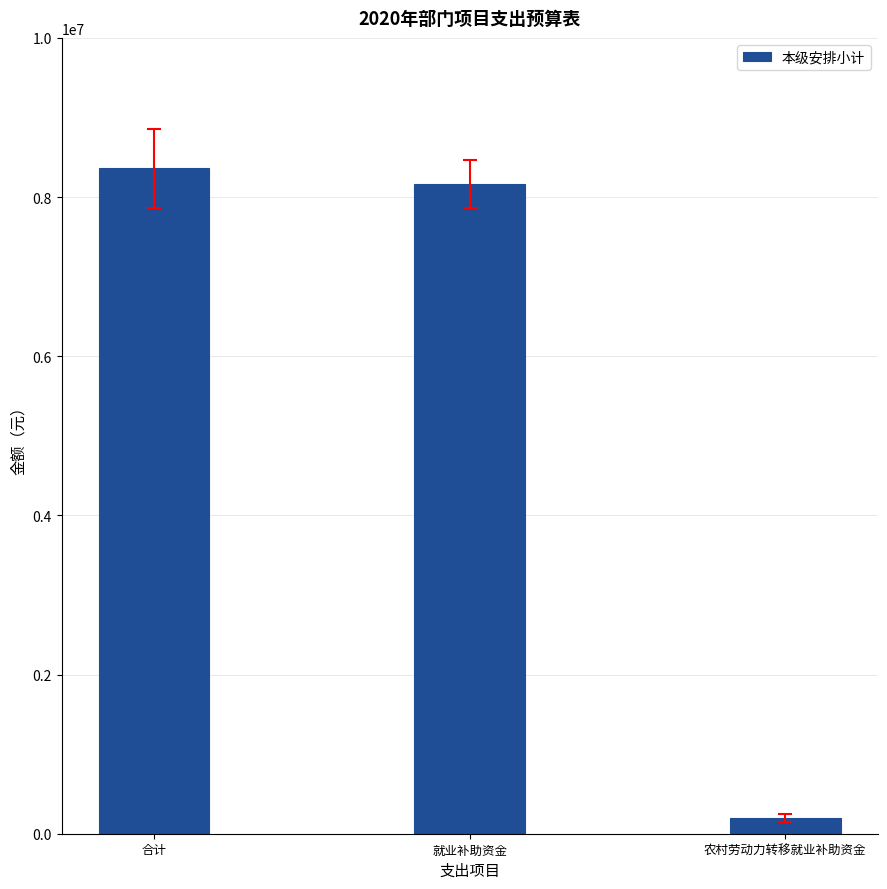

What is the maximum value shown in the chart?

8359800